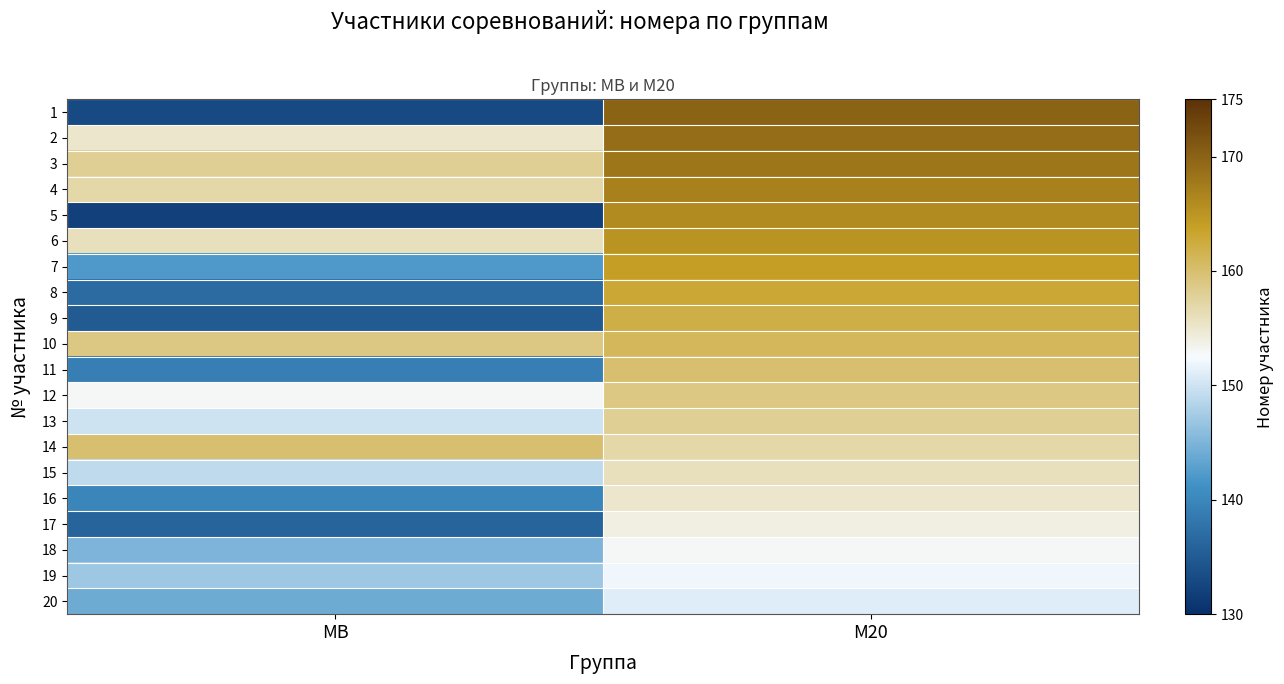

At how many categories does at least one series exceed 152?

2